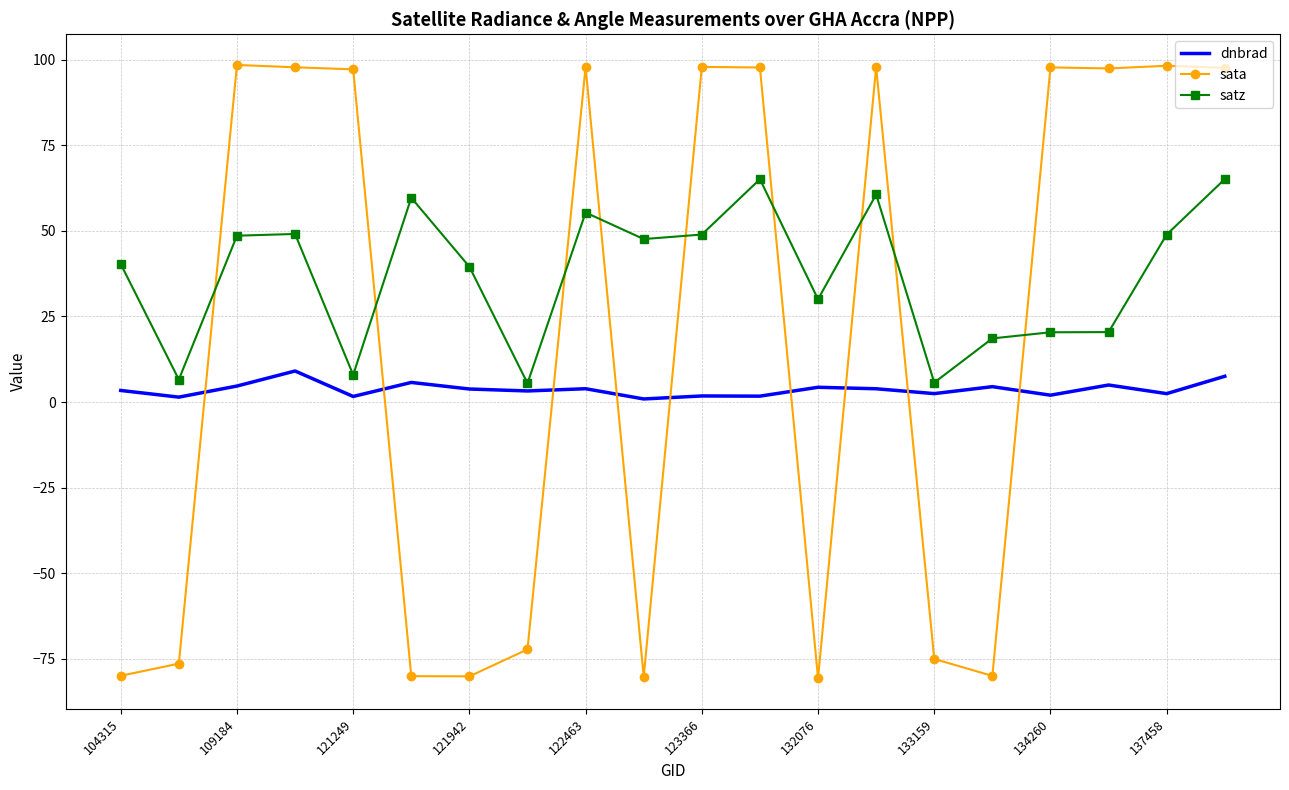

What is the maximum value shown in the chart?

98.5